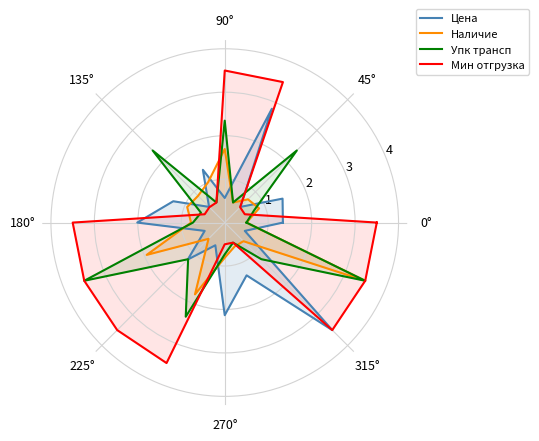

What position from the left is 315°?

8